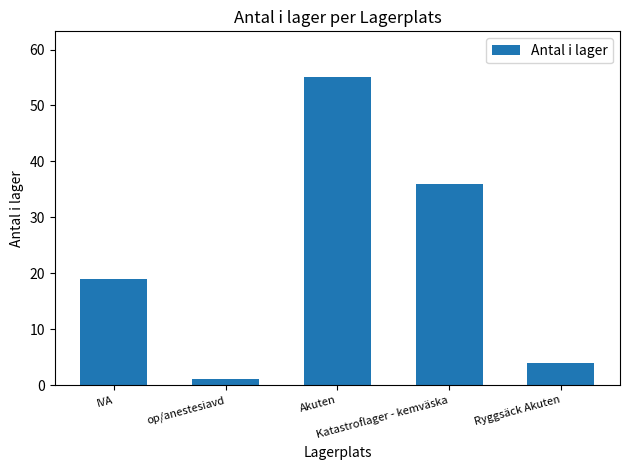

What is the label of the 2nd bar from the left?

op/anestesiavd